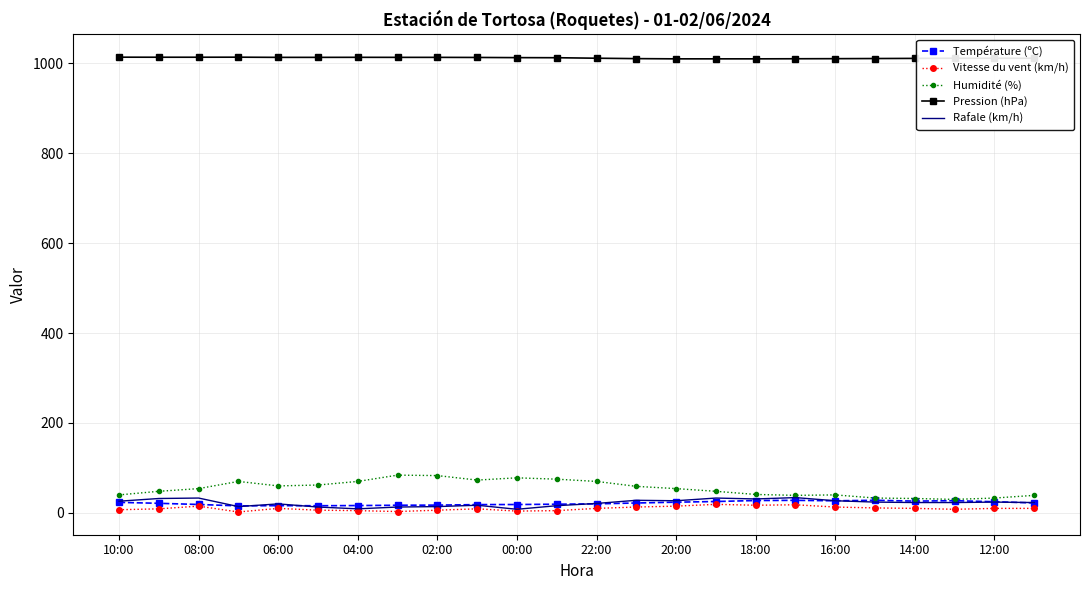

True or false: Pression (hPa) and Vitesse du vent (km/h) cross at least once.

False